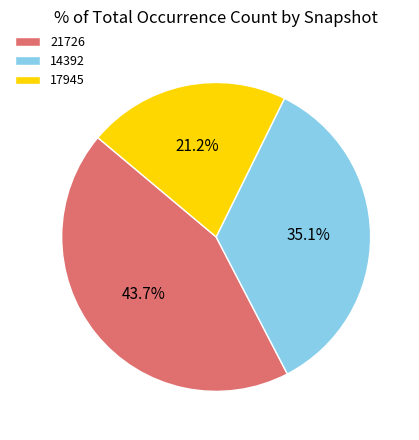

Between 17945 and 21726, which is larger?

21726